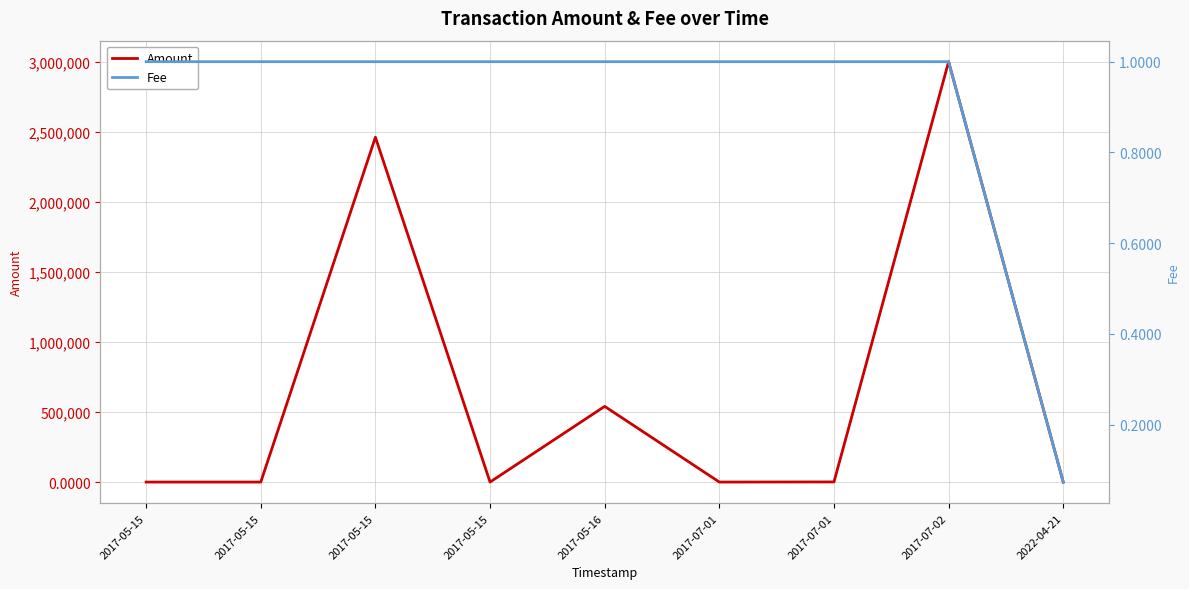

The value of Fee at 2017-07-01 is 1.0. True or false?

True